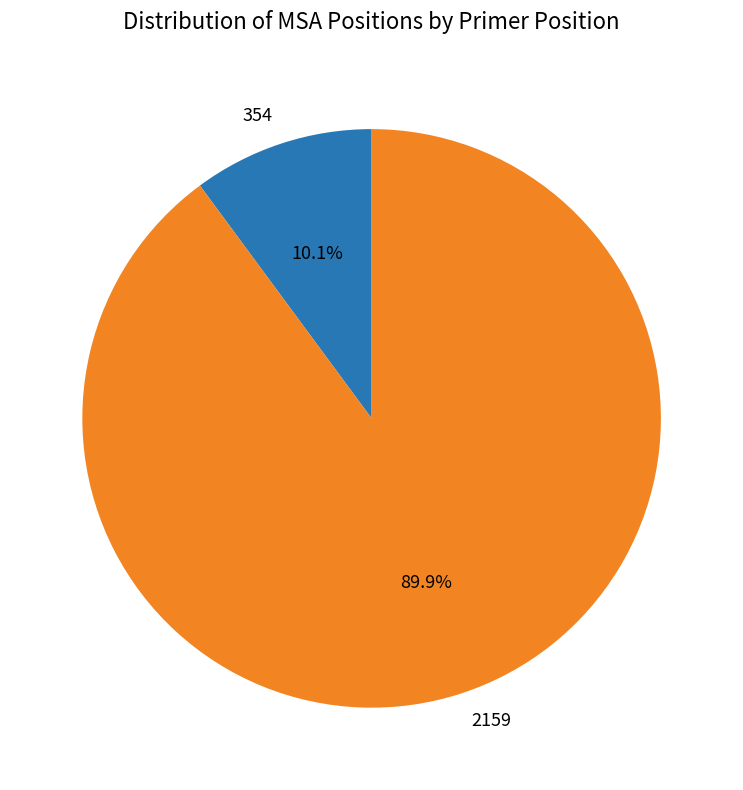

Which slice is the smallest?

354